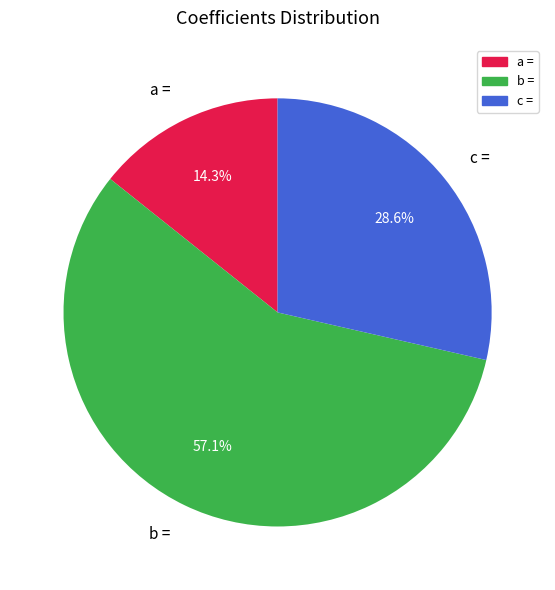

To the nearest percent, what is the difference between the largest and smallest slice percentages?

43%